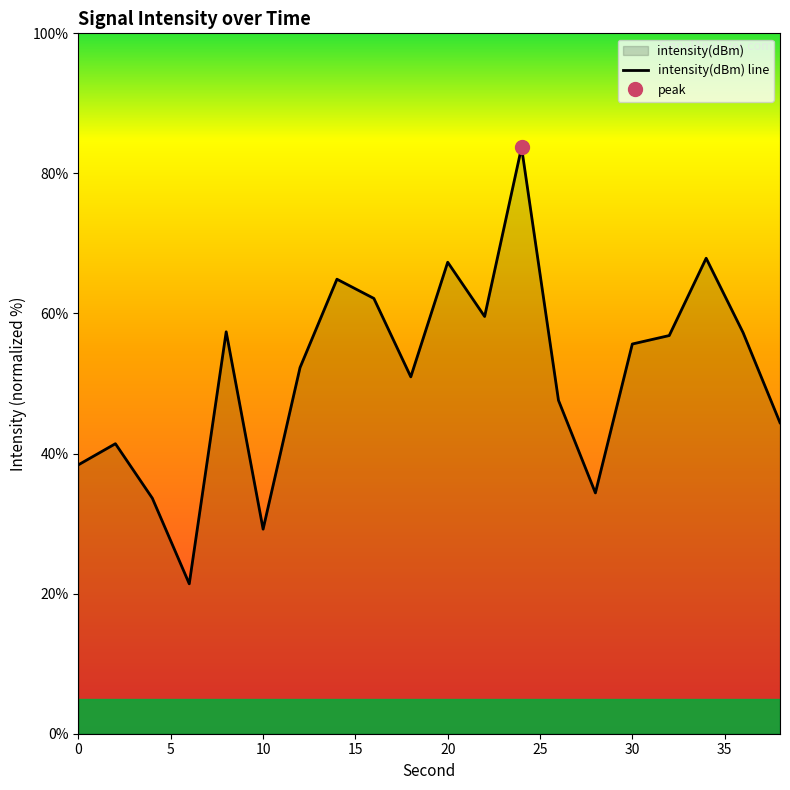

Is it true that intensity(dBm) line equals 12.5 at 0?

False